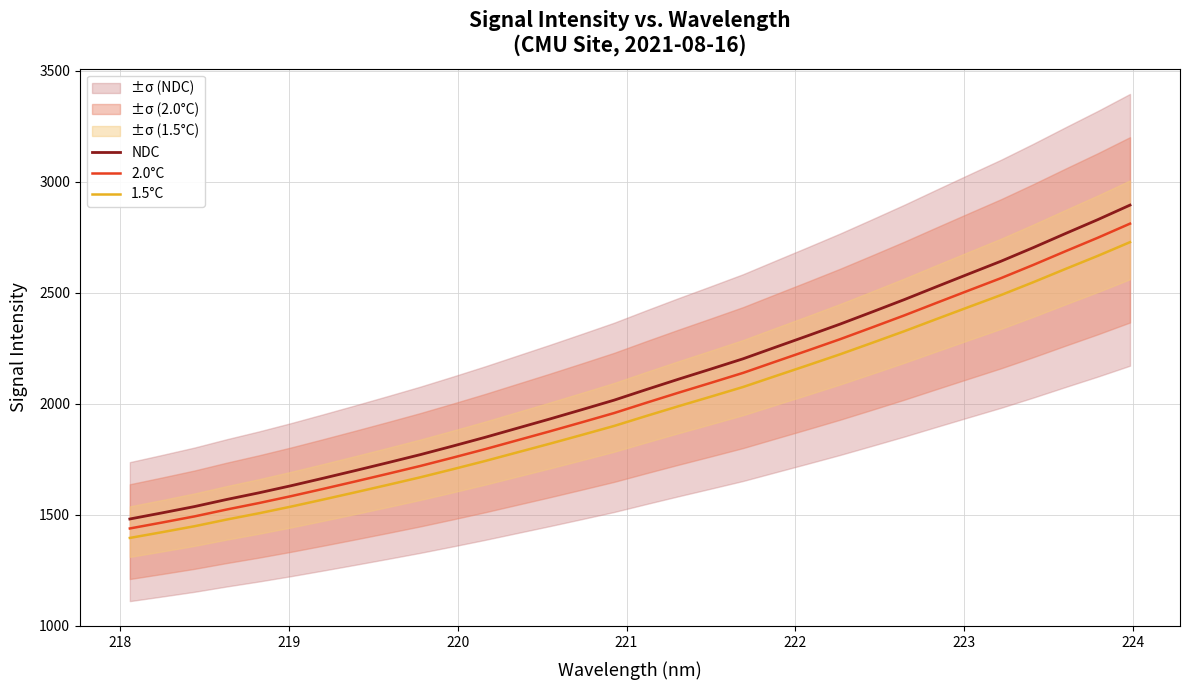

What is the maximum value for NDC?

2894.3